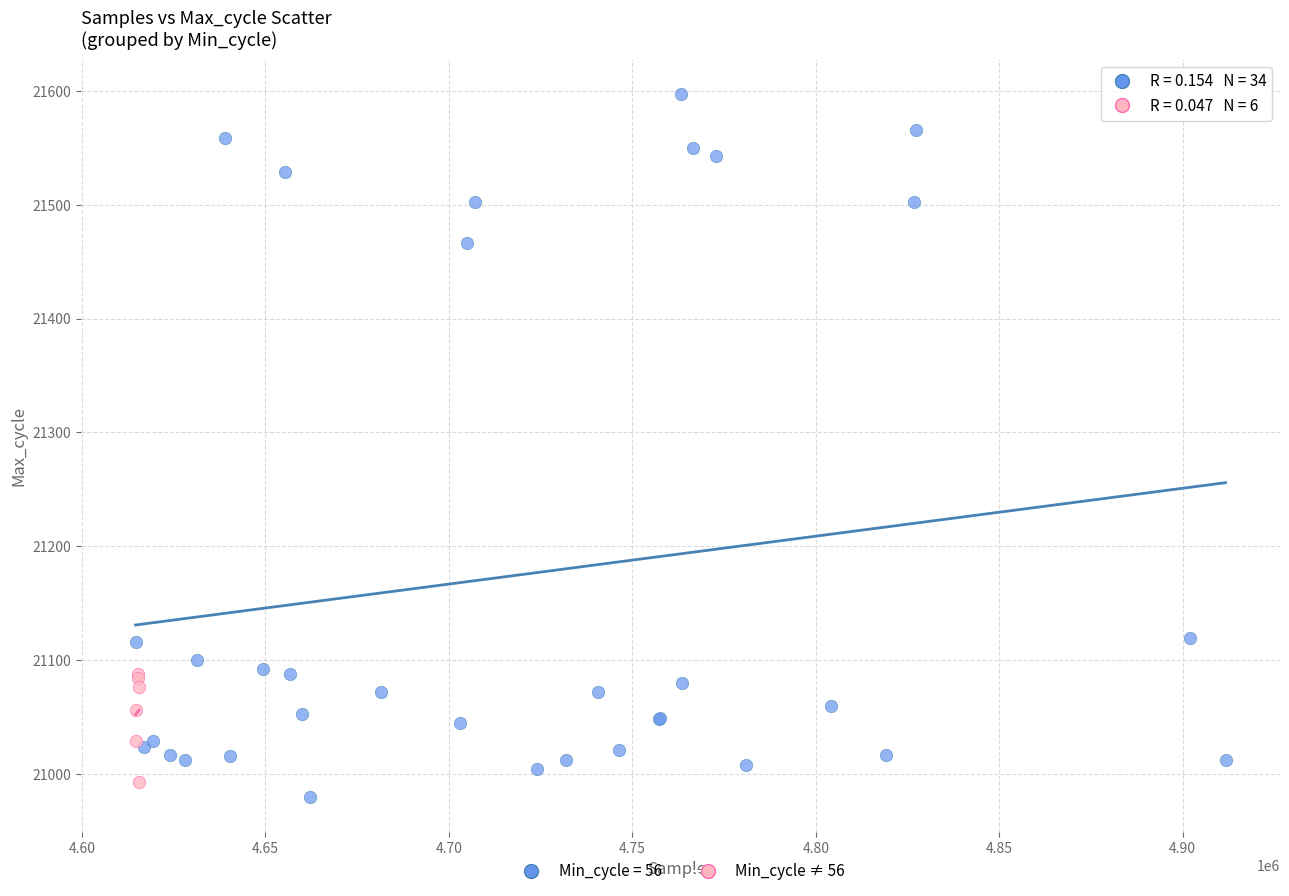

Which series has the widest spread of Y values?

Min_cycle = 56